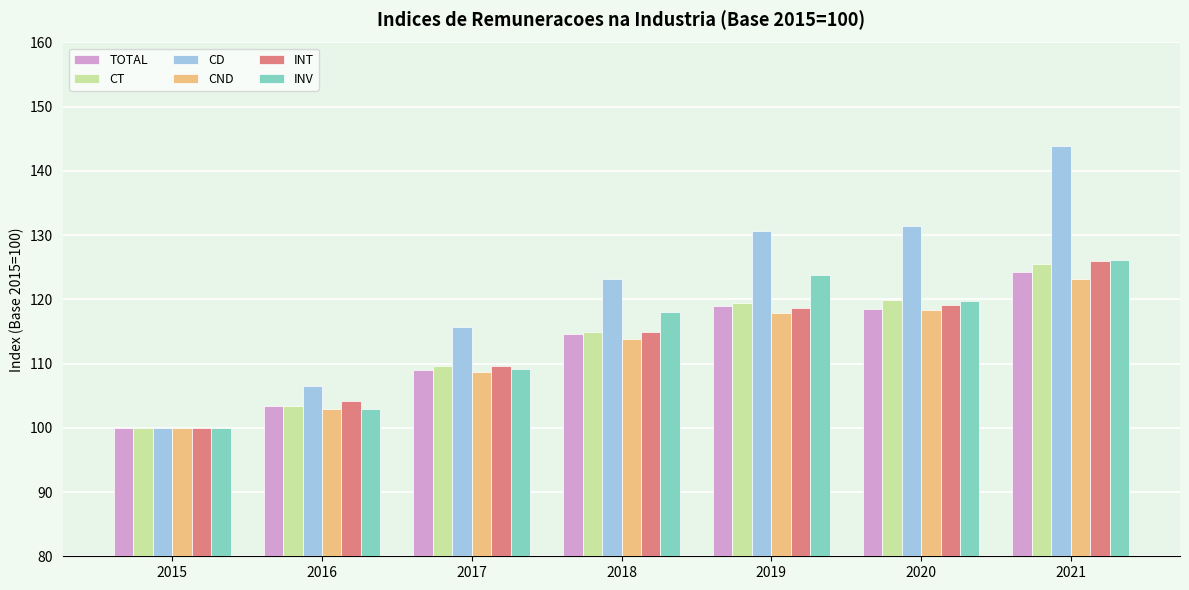

What is the approximate value of INT at 2017?

109.7